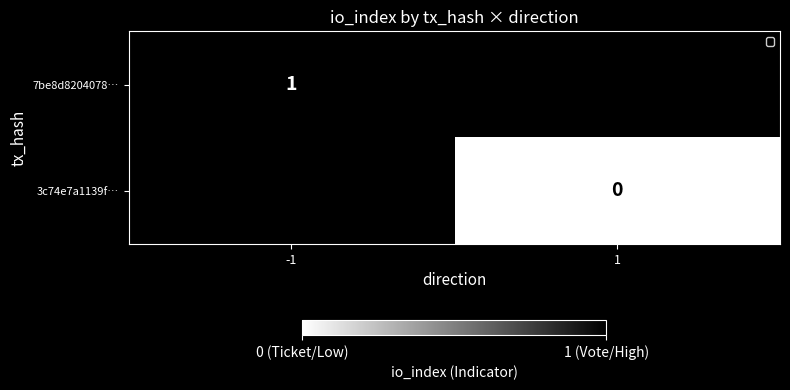

Which category has the lowest value across all series?

1